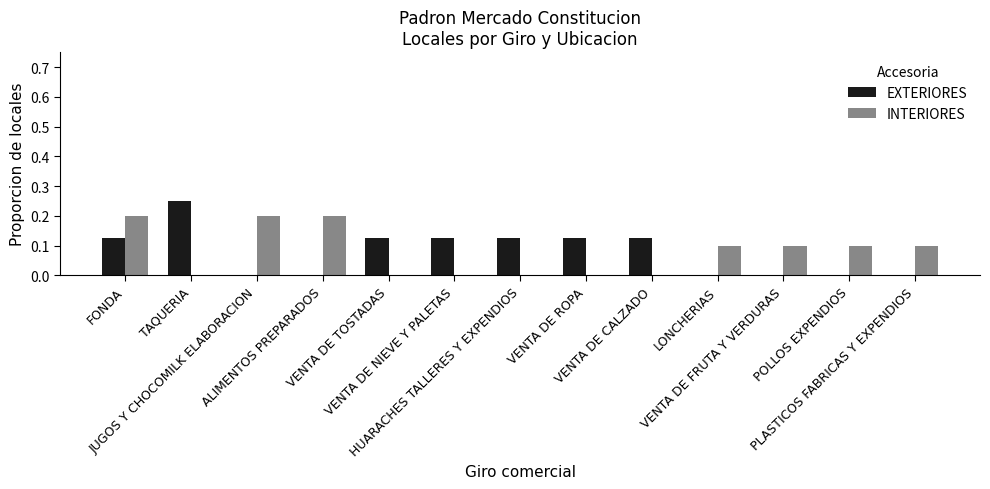

At how many categories does at least one series exceed 0?

13